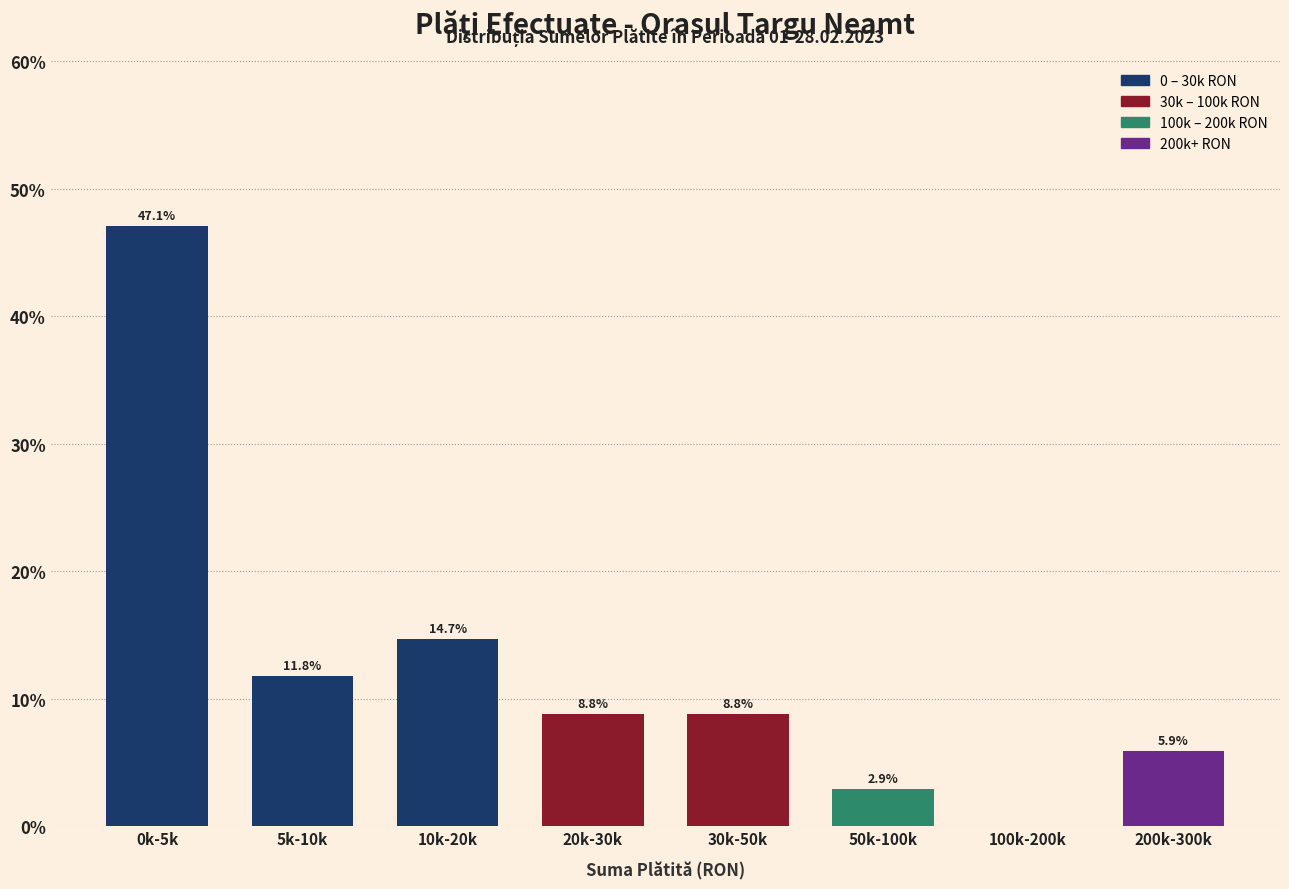

What is the sum of the values at 20k-30k and 100k-200k?

8.8